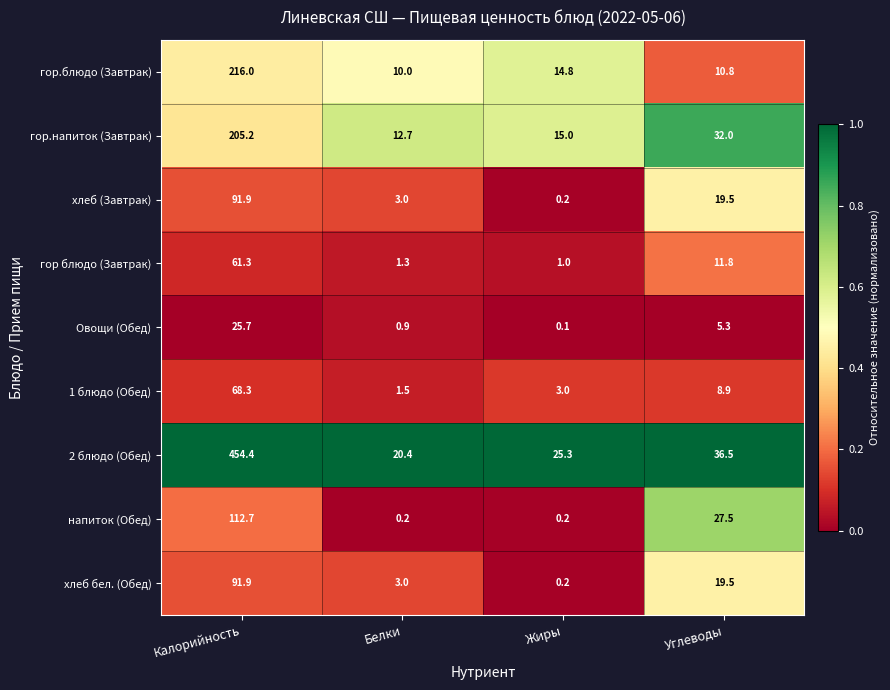

What is the total value across all series at Жиры?

59.8